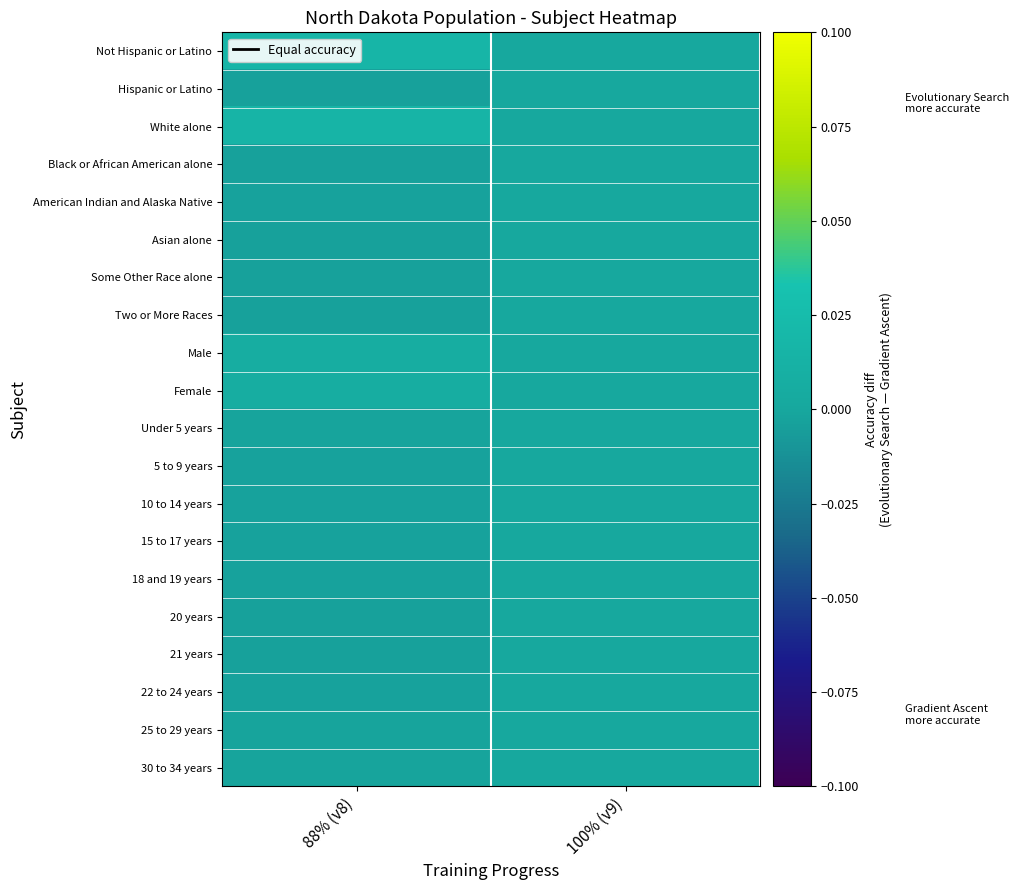

Reading right to left, list all the values displayed in this chart.

Not Hispanic or Latino: 100% (v9)=0.0	88% (v8)=0.0
Hispanic or Latino: 100% (v9)=0.0	88% (v8)=-0.0
White alone: 100% (v9)=0.0	88% (v8)=0.0
Black or African American alone: 100% (v9)=0.0	88% (v8)=-0.0
American Indian and Alaska Native: 100% (v9)=0.0	88% (v8)=-0.0
Asian alone: 100% (v9)=0.0	88% (v8)=-0.0
Some Other Race alone: 100% (v9)=0.0	88% (v8)=-0.0
Two or More Races: 100% (v9)=0.0	88% (v8)=-0.0
Male: 100% (v9)=0.0	88% (v8)=0.0
Female: 100% (v9)=0.0	88% (v8)=0.0
Under 5 years: 100% (v9)=0.0	88% (v8)=-0.0
5 to 9 years: 100% (v9)=0.0	88% (v8)=-0.0
10 to 14 years: 100% (v9)=0.0	88% (v8)=-0.0
15 to 17 years: 100% (v9)=0.0	88% (v8)=-0.0
18 and 19 years: 100% (v9)=0.0	88% (v8)=-0.0
20 years: 100% (v9)=0.0	88% (v8)=-0.0
21 years: 100% (v9)=0.0	88% (v8)=-0.0
22 to 24 years: 100% (v9)=0.0	88% (v8)=-0.0
25 to 29 years: 100% (v9)=0.0	88% (v8)=-0.0
30 to 34 years: 100% (v9)=0.0	88% (v8)=-0.0